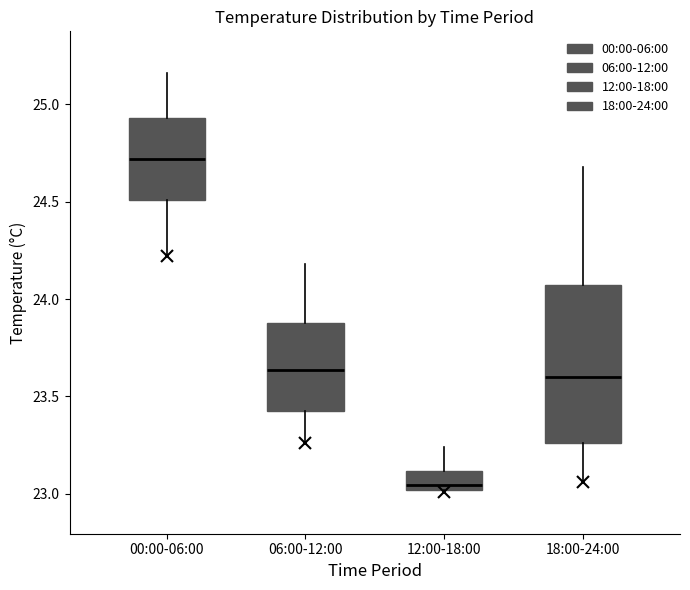

Which box is the tallest, from its lower edge to its upper edge?

18:00-24:00